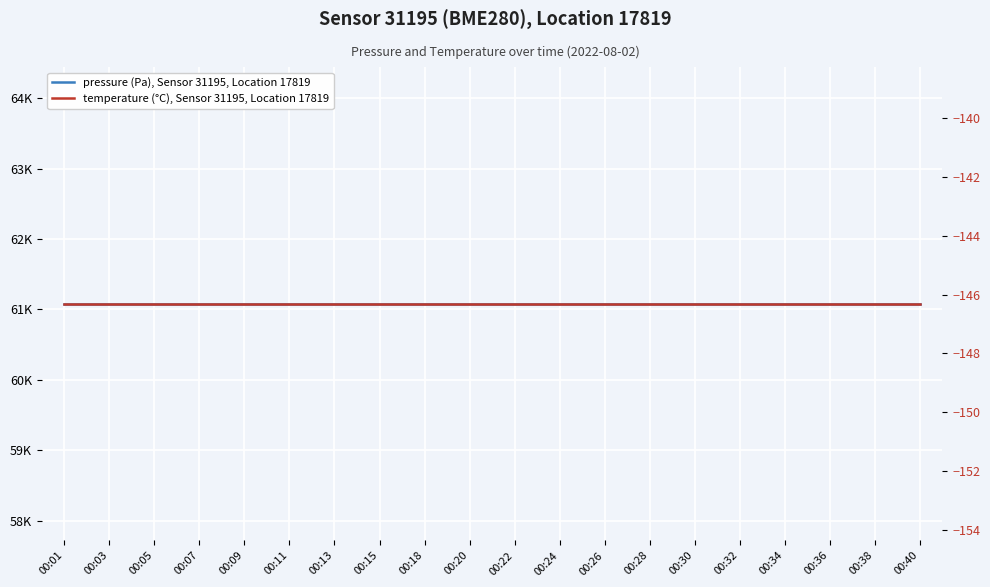

True or false: pressure (Pa), Sensor 31195, Location 17819 has a value of 61080.9 at 00:01.

True